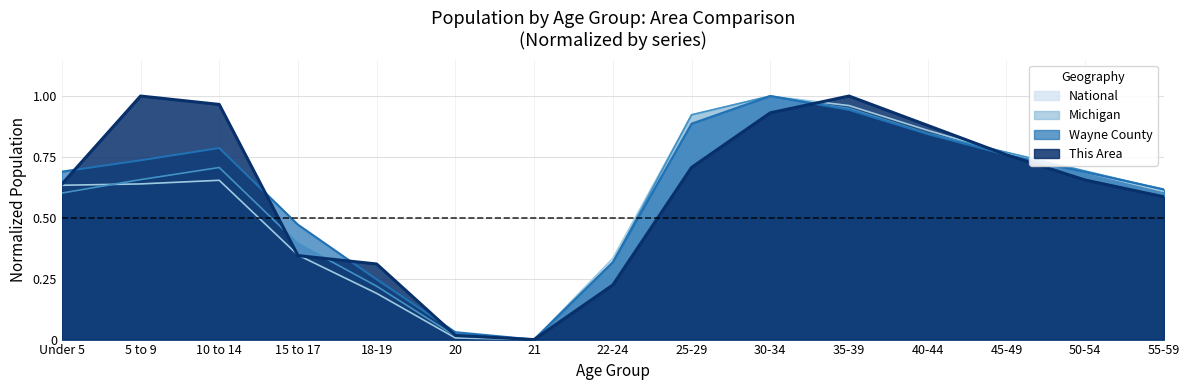

Which category has the lowest value across all series?

21